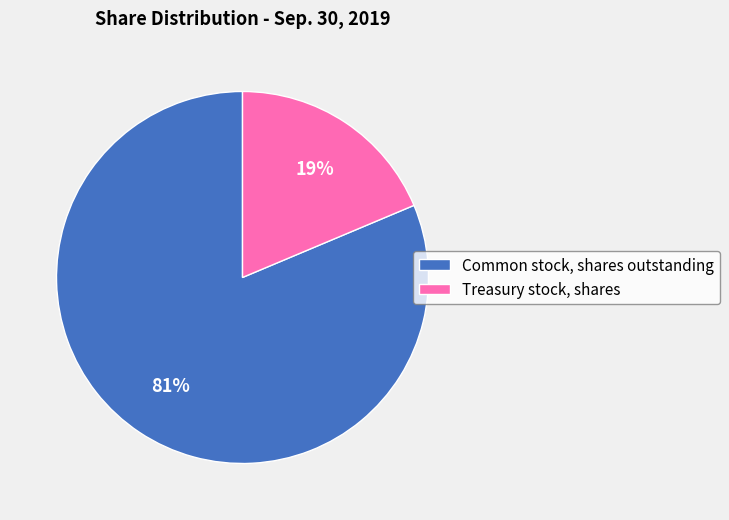

Do Treasury stock, shares and Common stock, shares outstanding together represent more than half of the pie?

Yes